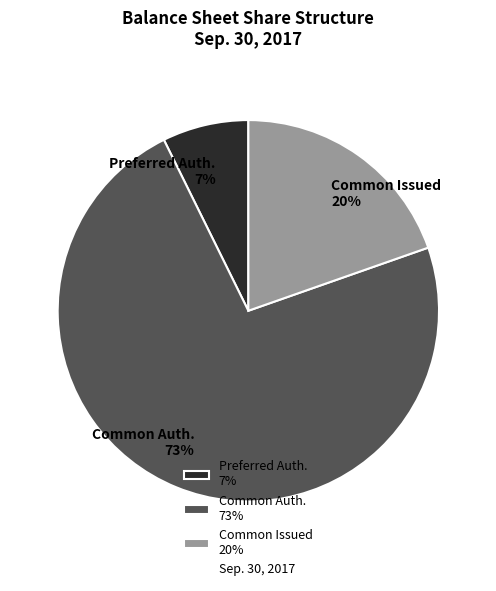

Is there any slice that represents more than half of the pie?

Yes